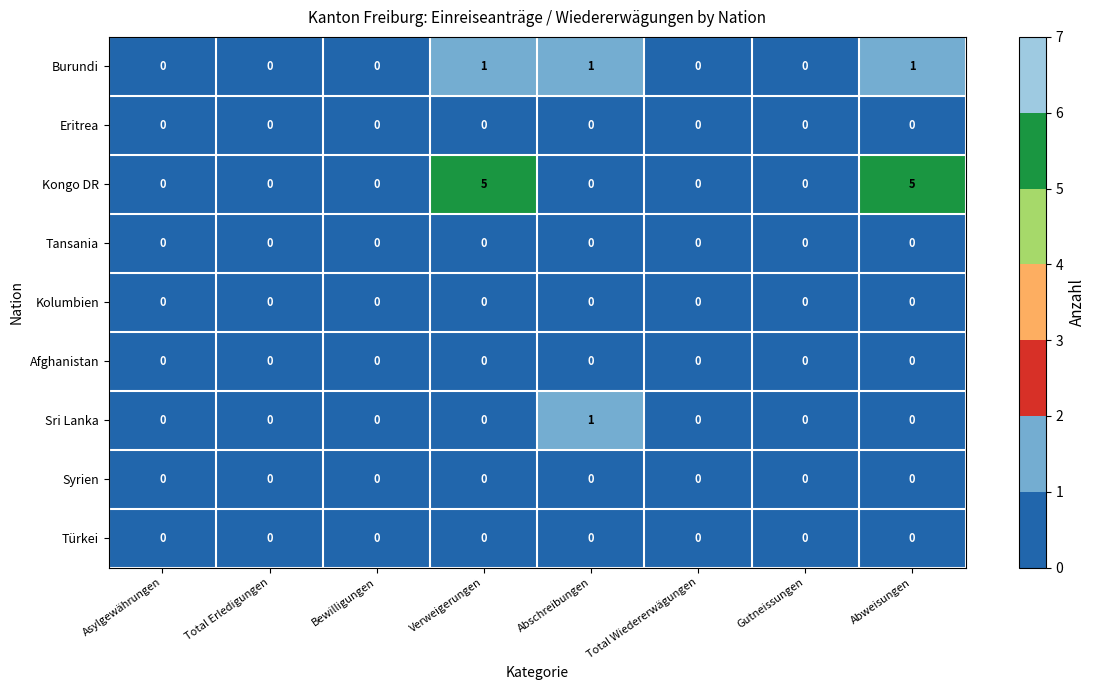

What is the difference between the second highest and second lowest values in the Kongo DR series?

5